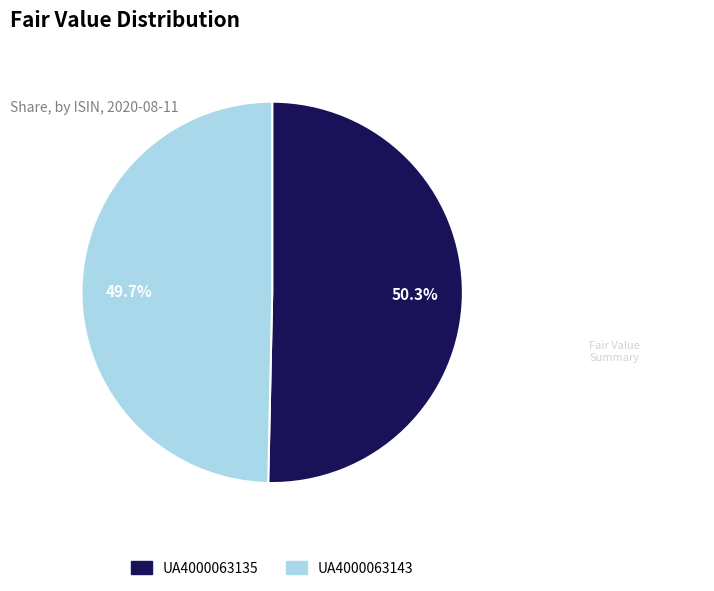

To the nearest percent, what portion does UA4000063135 represent?

50%